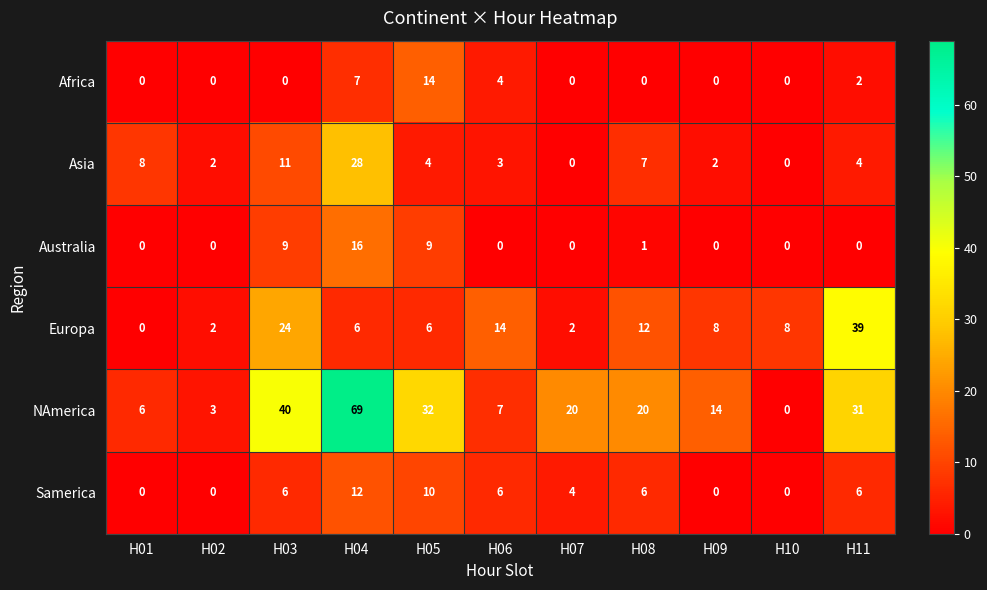

How many values in NAmerica are above zero?

10